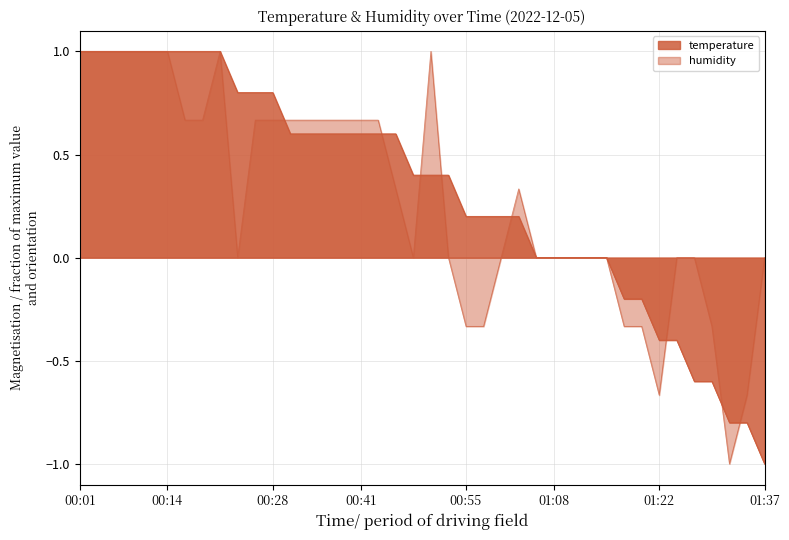

Which has a higher value, 00:16 or 01:12?

00:16